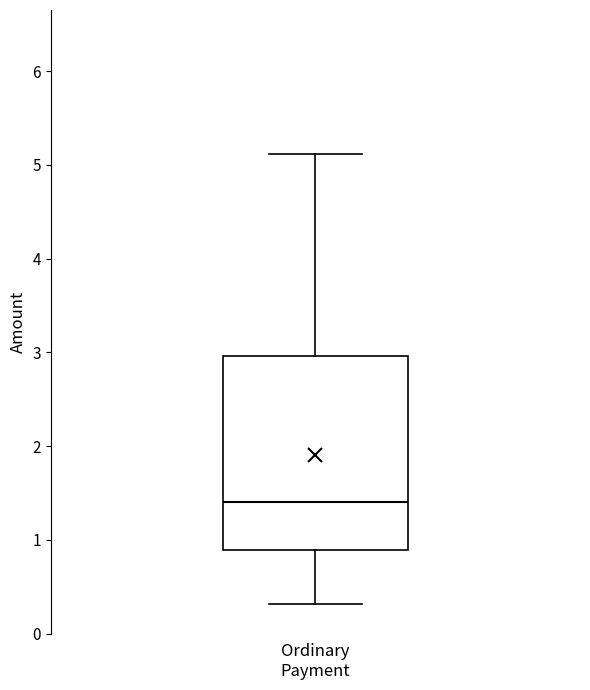

Transcribe this box plot: give where the median line is, the range the box spans, and where the two whiskers end, as read against the y-axis. The values are not printed on the chart, so give them approximately, as read against the axis.

median 1.4, box 0.9 to 3.0, whiskers 0.3 to 5.1